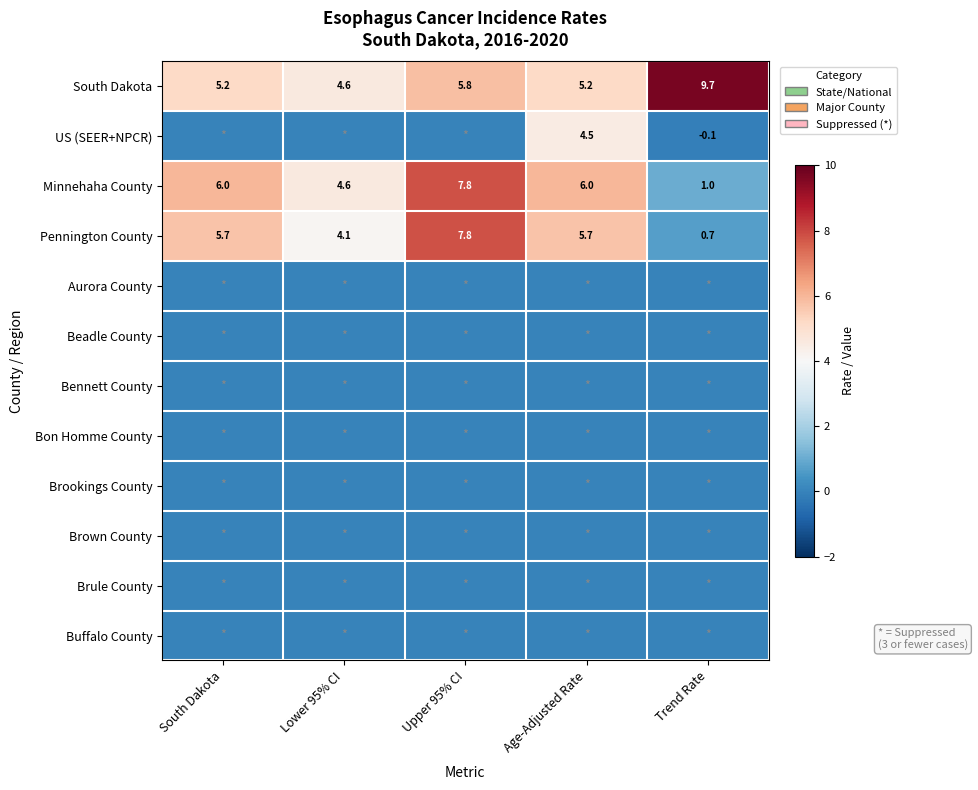

Where does the Pennington County series first go above 5?

South Dakota